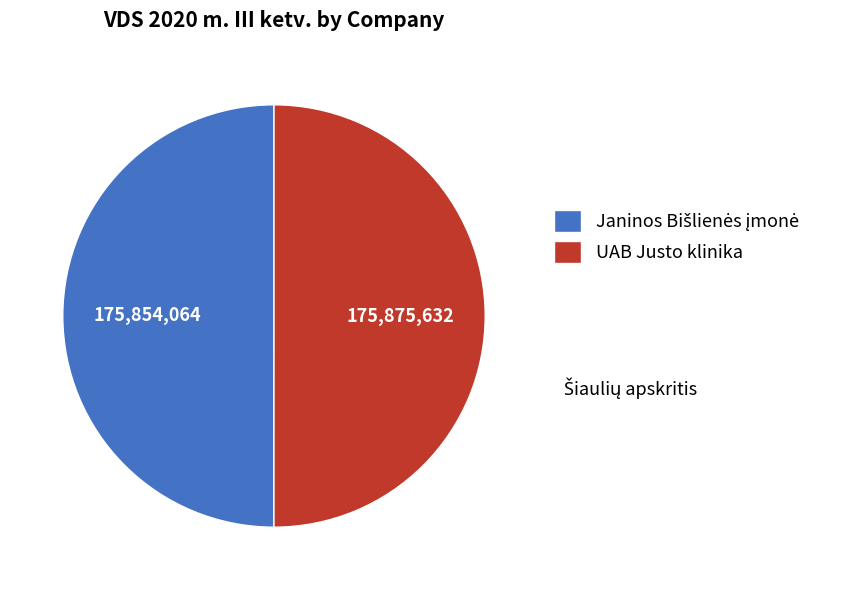

Is it true that UAB Justo klinika is 62% of the pie?

False